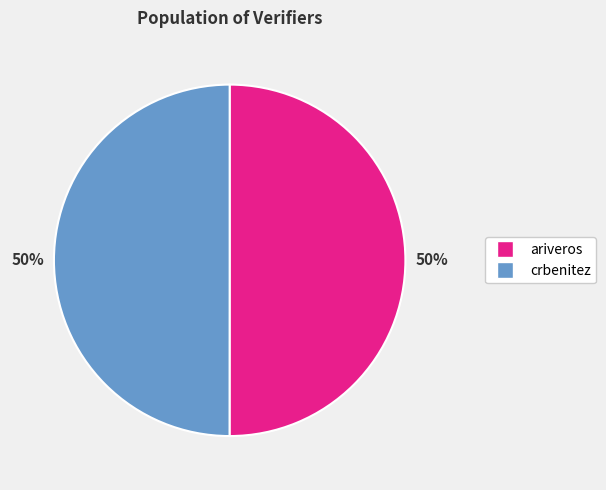

Is the sum of crbenitez and ariveros greater than half?

Yes